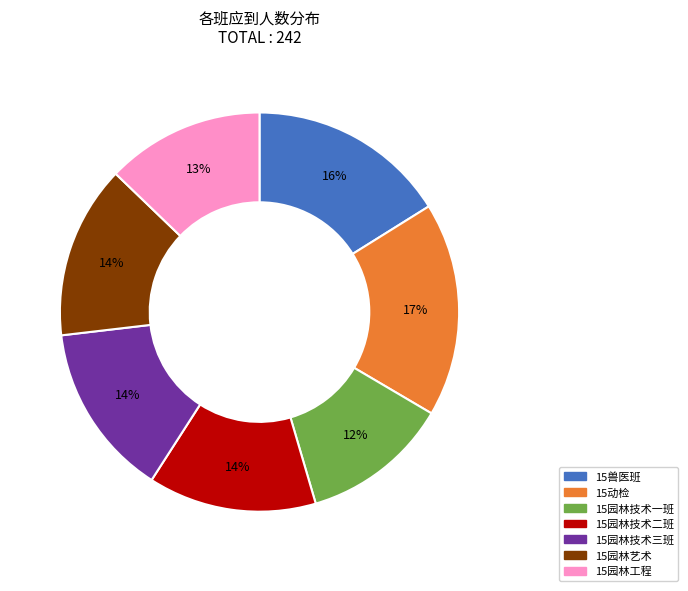

To the nearest percent, what is the difference between the 15兽医班 and 15园林技术二班 slice percentages?

2%